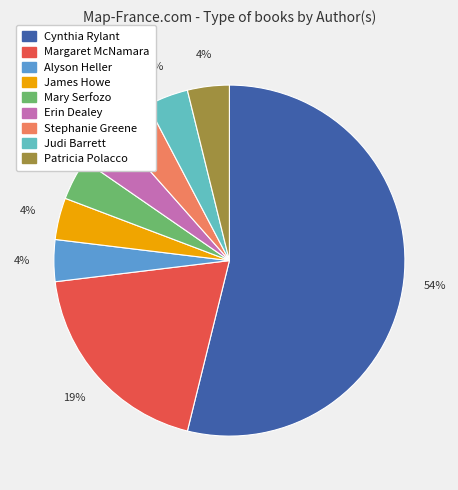

To the nearest percent, what is the average slice percentage?

11%